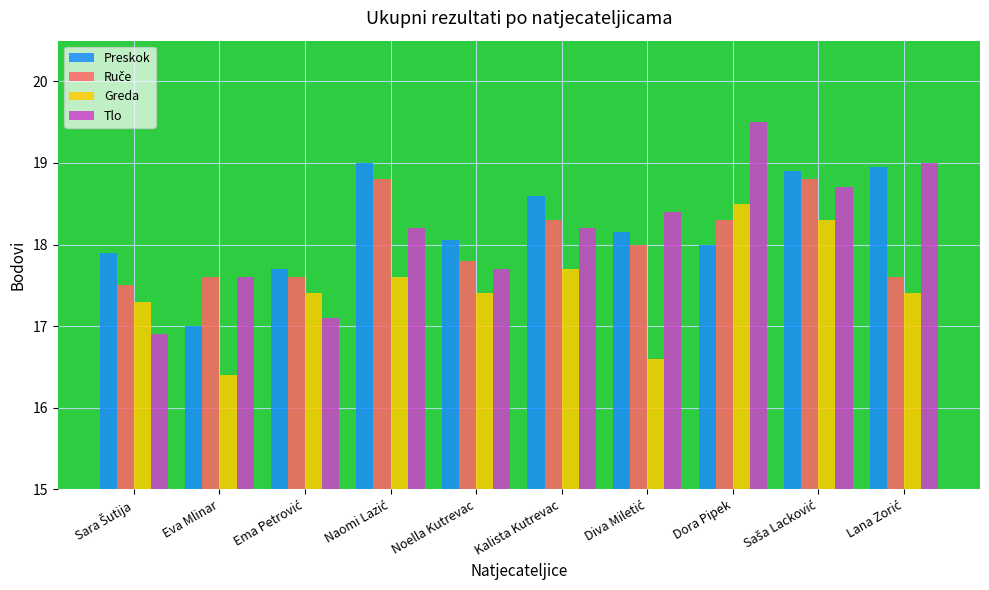

How many values in the Tlo series exceed 18?

6